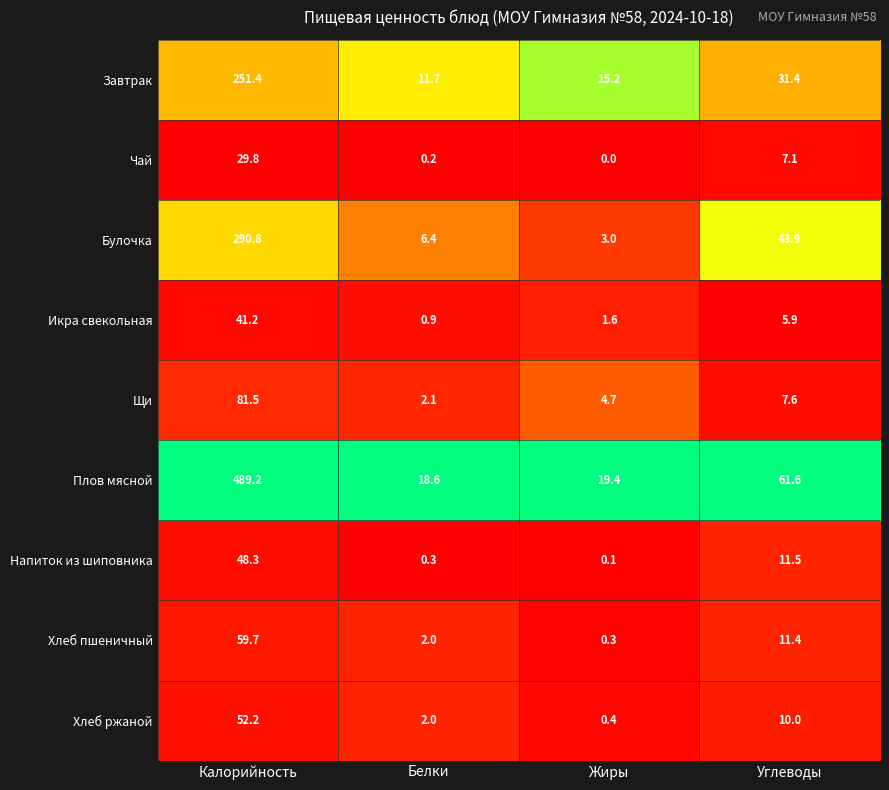

What is the difference between the Щи values at Жиры and Белки?

2.6